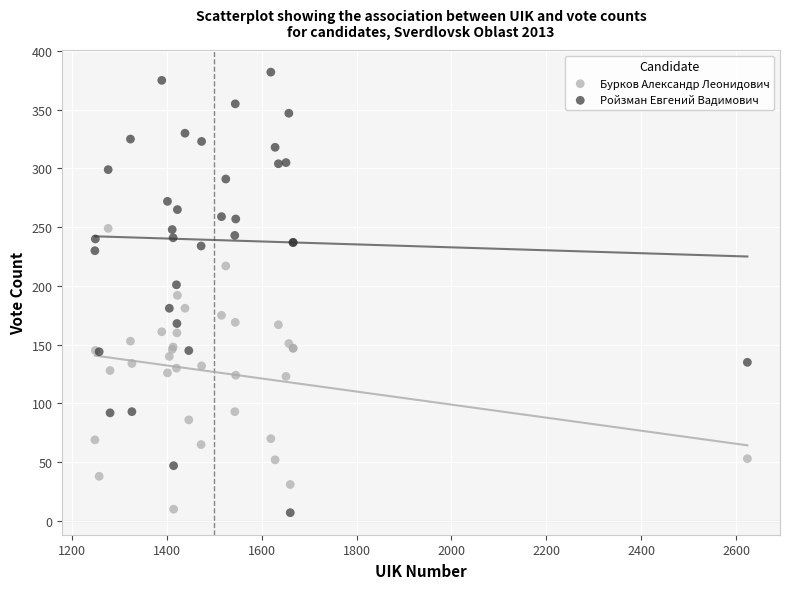

Which series has the largest Y range (max minus min)?

Ройзман Евгений Вадимович